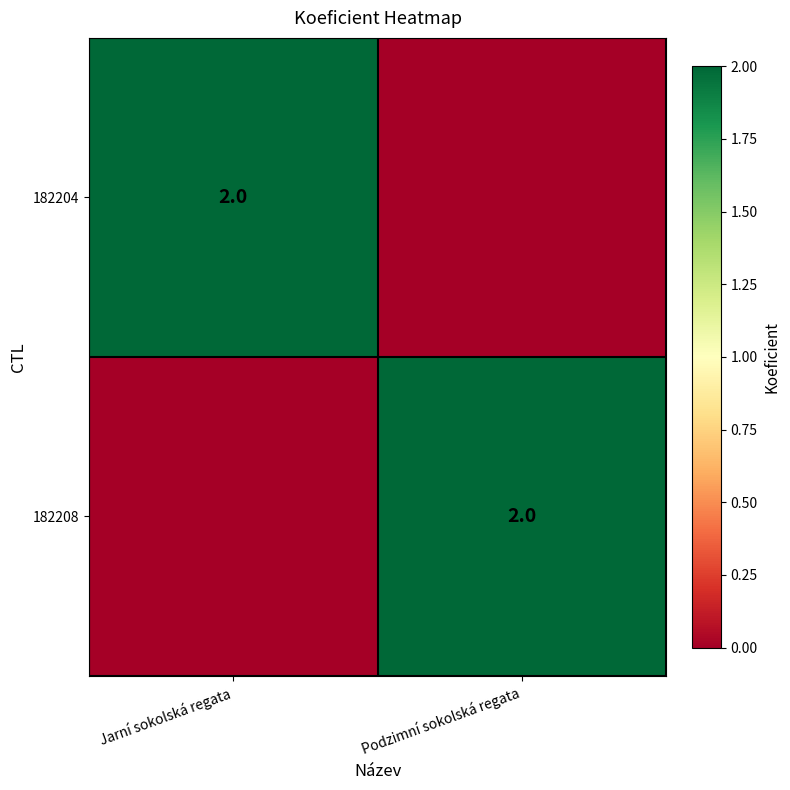

What is the maximum value shown in the chart?

2